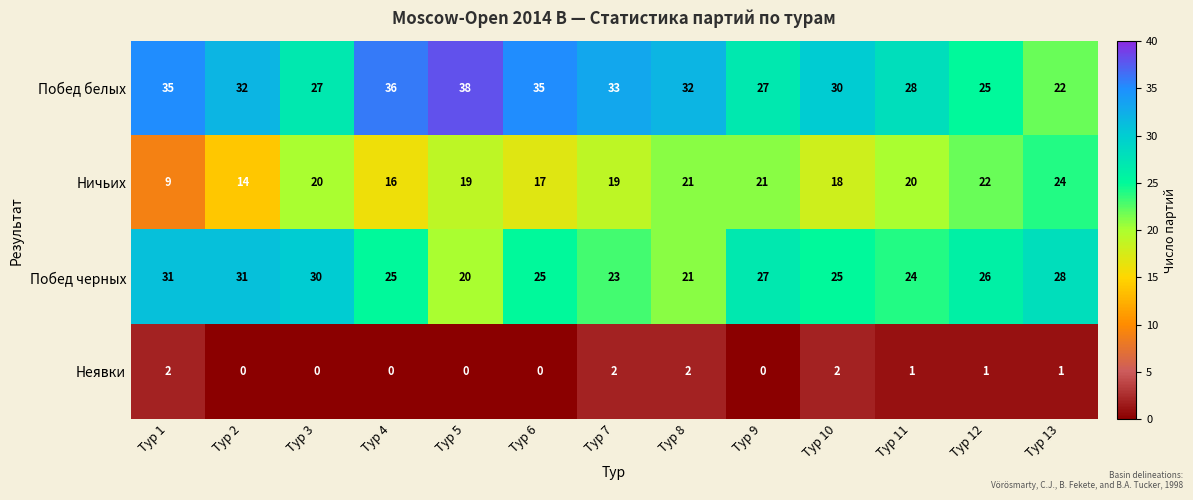

Where does the Неявки series first go above 1?

Тур 1